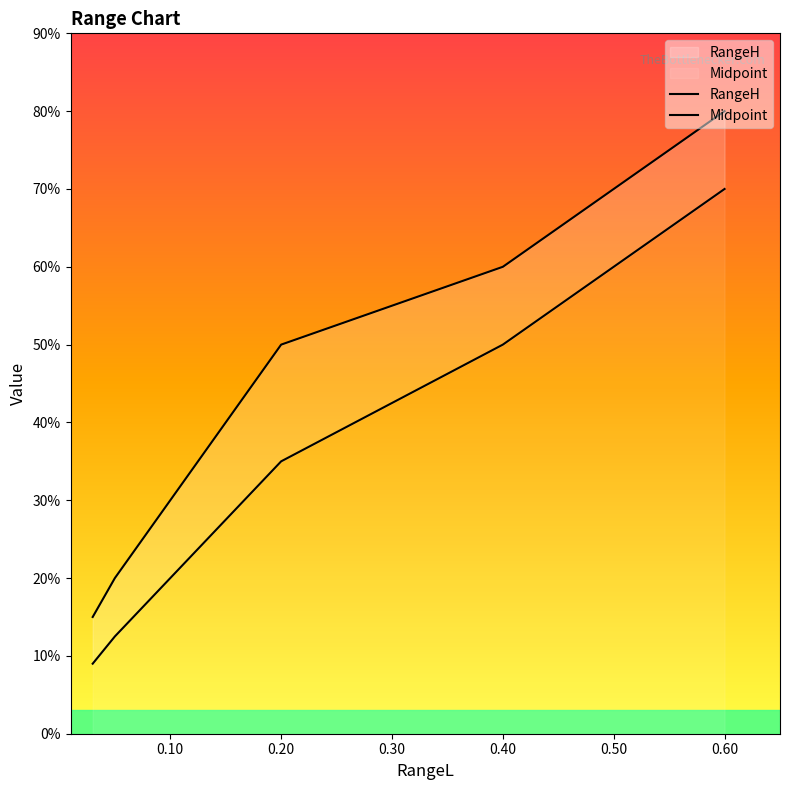

What is the average value of the RangeH series?

0.4